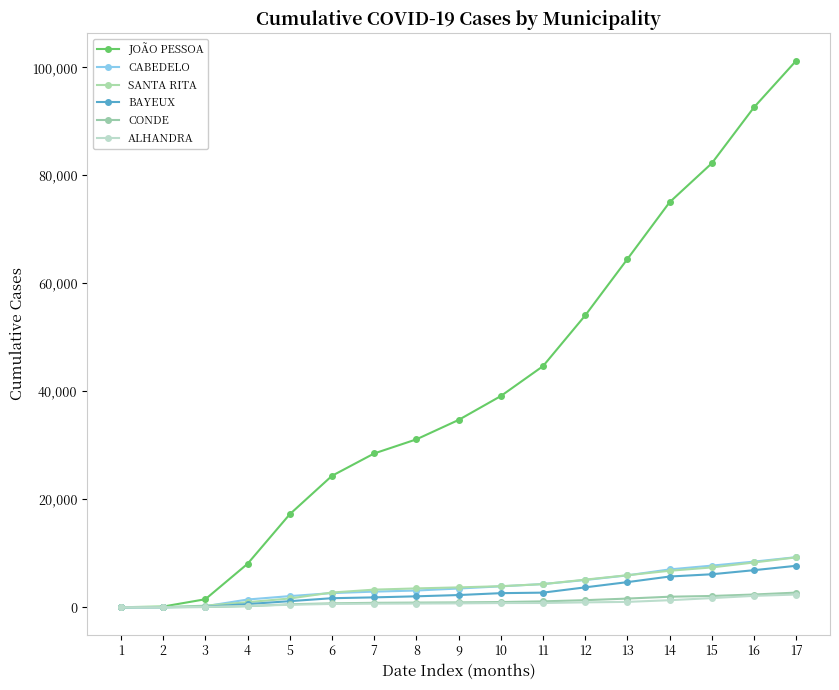

Reading left to right, extract all data points from this chart.

JOÃO PESSOA: 0	124	1478	8041	17223	24341	28485	31096	34694	39115	44658	54054	64501	75028	82247	92617	101253
CABEDELO: 0	6	189	1428	2059	2616	2889	3090	3465	3867	4292	5040	5900	7007	7706	8450	9273
SANTA RITA: 0	14	288	933	1618	2725	3257	3486	3676	3896	4281	5109	5928	6752	7372	8291	9238
BAYEUX: 0	4	83	582	1122	1670	1825	2020	2255	2605	2701	3681	4649	5687	6107	6862	7676
CONDE: 0	0	32	188	545	719	815	858	898	960	1085	1304	1603	1945	2085	2356	2706
ALHANDRA: 0	0	50	236	453	609	655	681	711	771	785	899	990	1299	1689	2103	2351